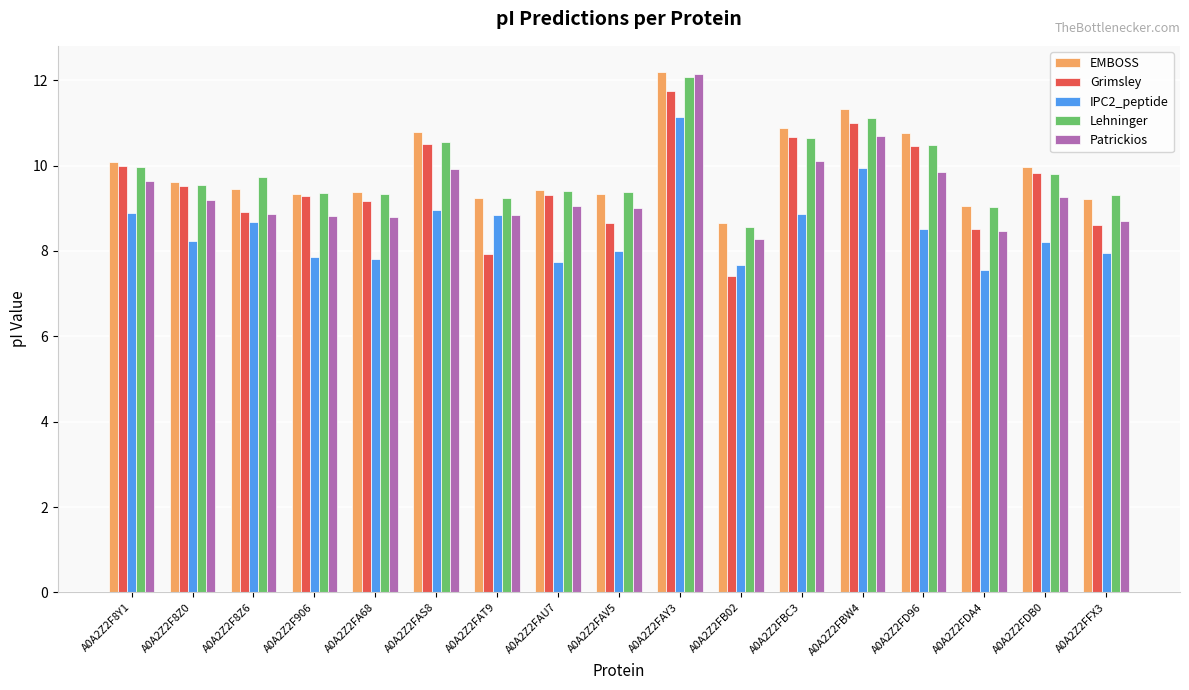

At which label does Grimsley reach its minimum?

A0A2Z2FB02